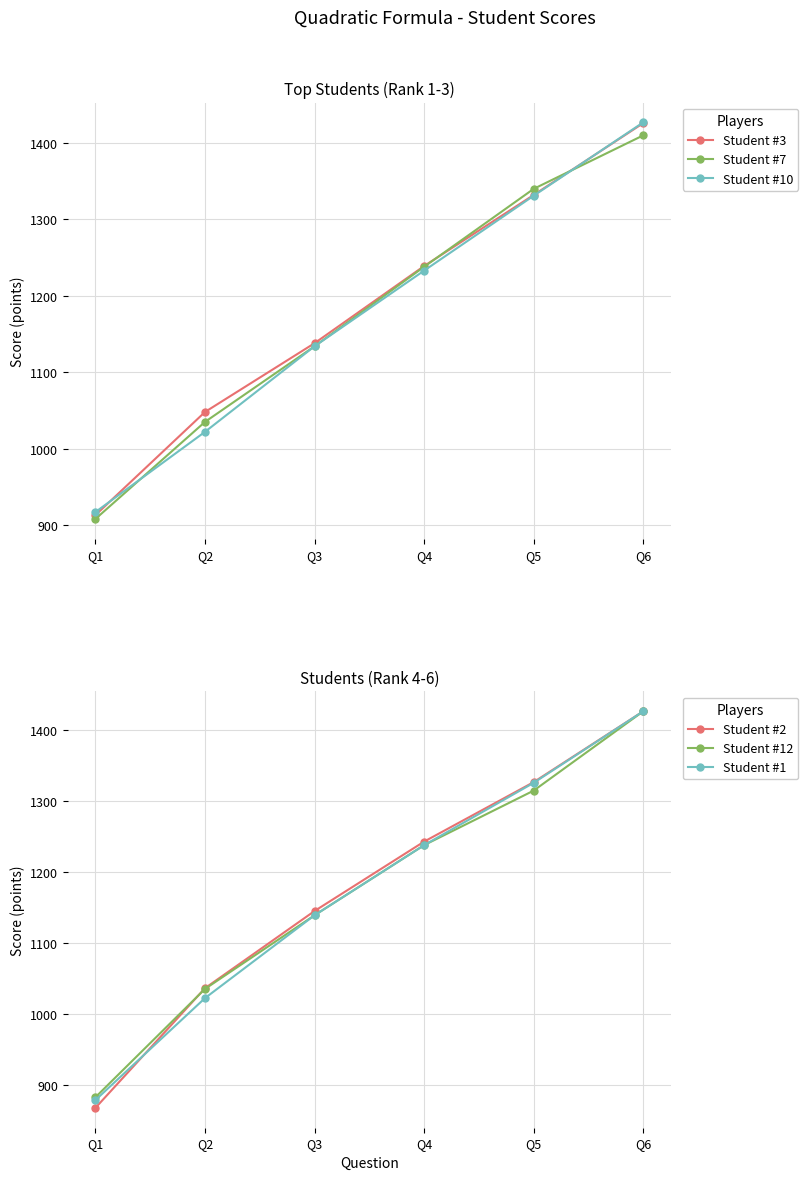

Count the number of data series in this chart.

6